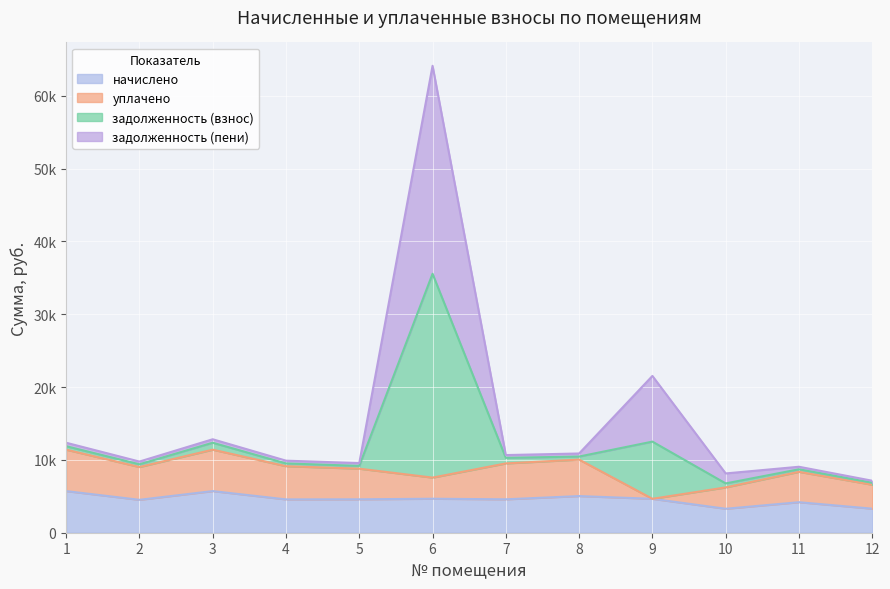

At which category does the chart reach its peak across all series?

6